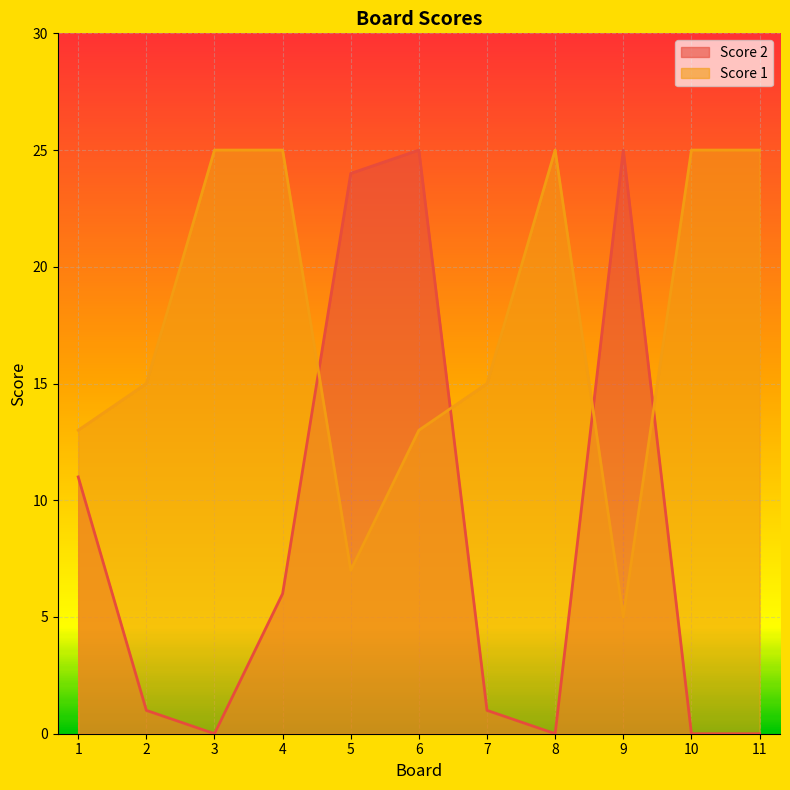

At which label does Score 1 first exceed 15?

3